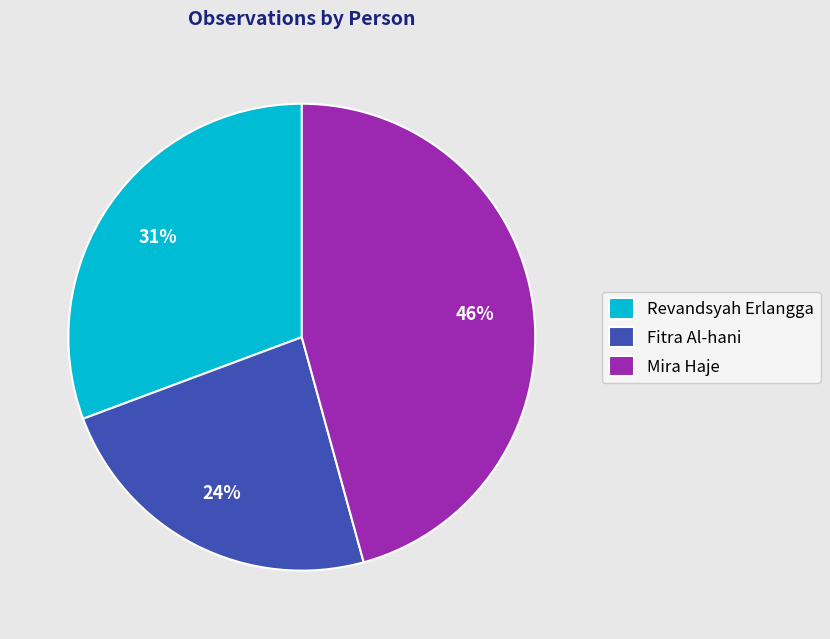

Rank the categories by value from highest to lowest.

Mira Haje, Revandsyah Erlangga, Fitra Al-hani